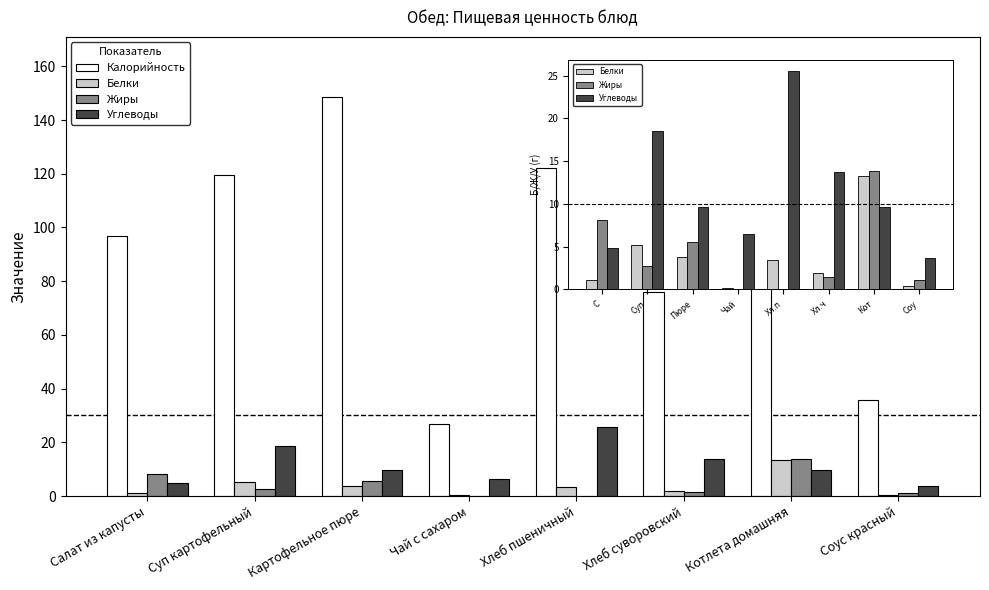

How many groups of bars are there?

8